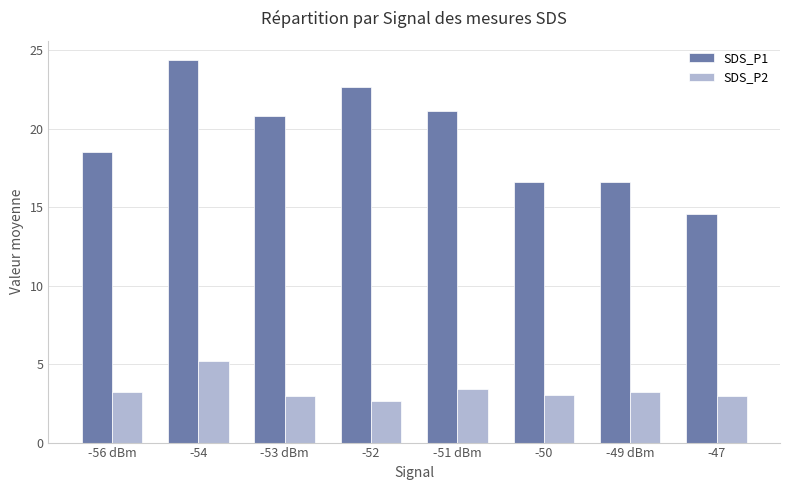

Is it true that SDS_P1 equals 16.6 at -49 dBm?

True